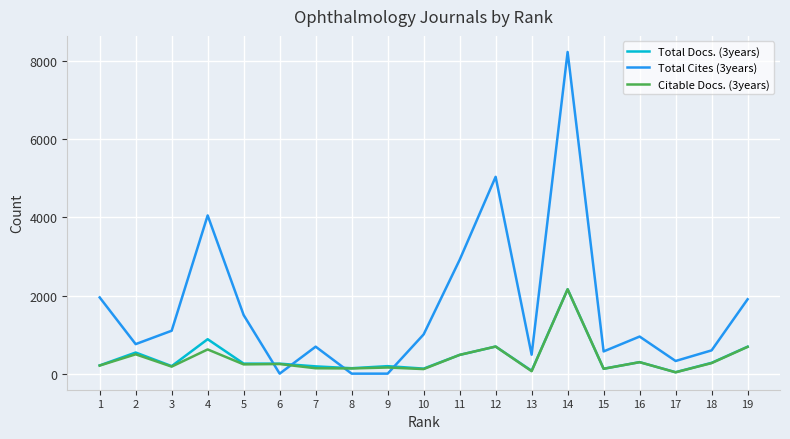

At which category is the sum across all series the highest?

14